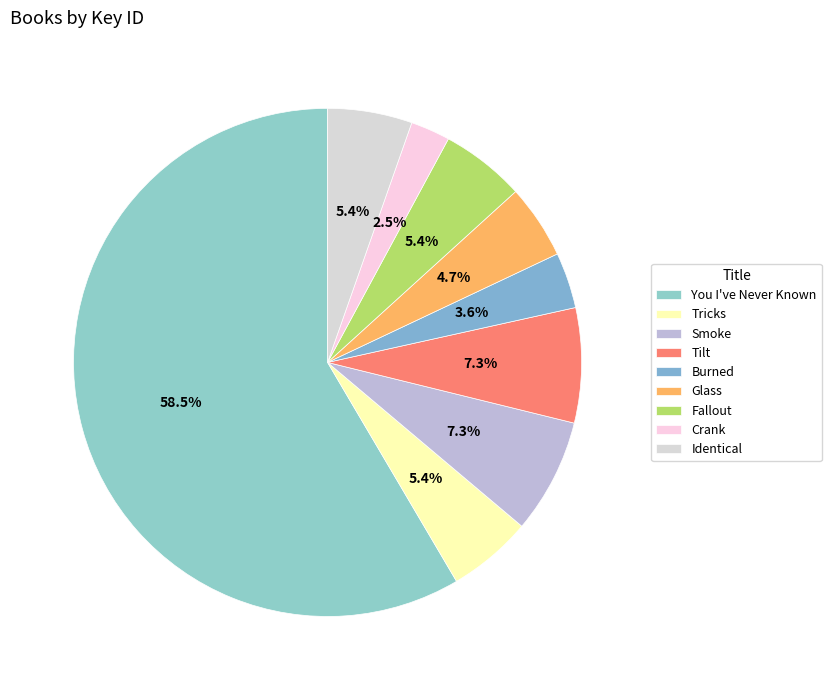

To the nearest percent, what is the combined percentage of Identical and Smoke?

13%